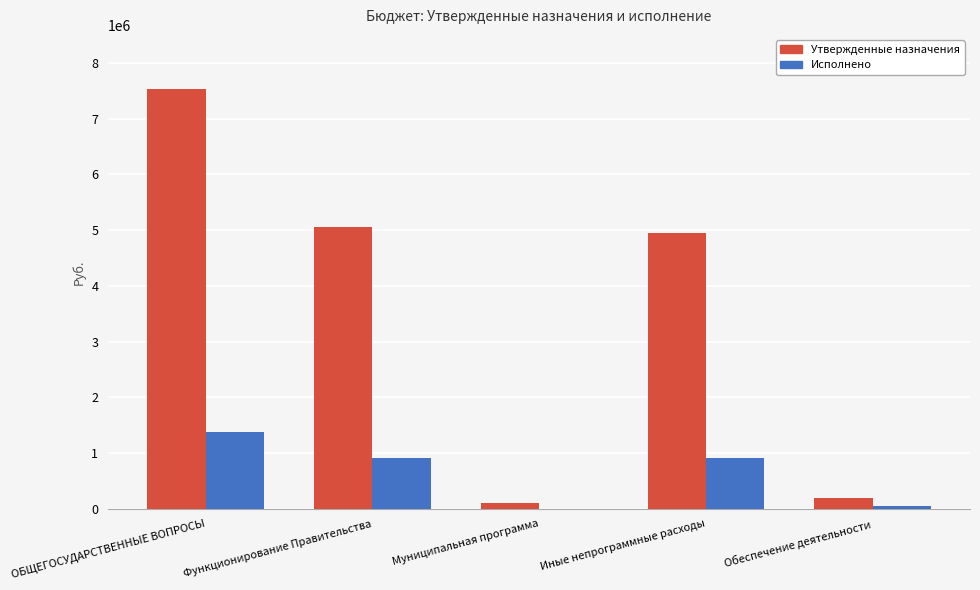

How many values in the Исполнено series exceed 907631?

3